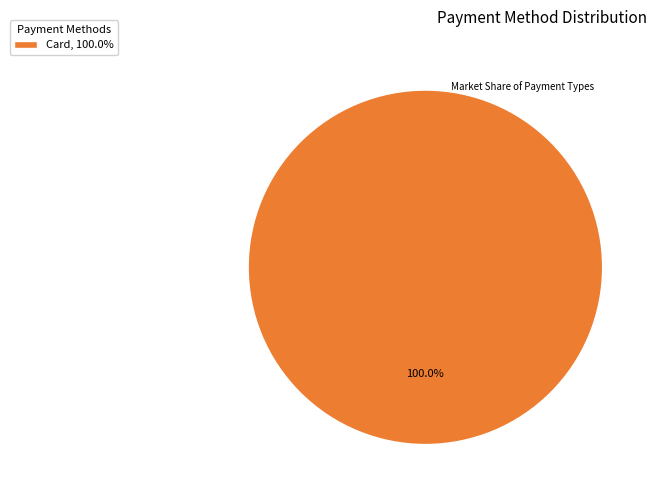

Rank the categories by value from lowest to highest.

Card, 100.0%